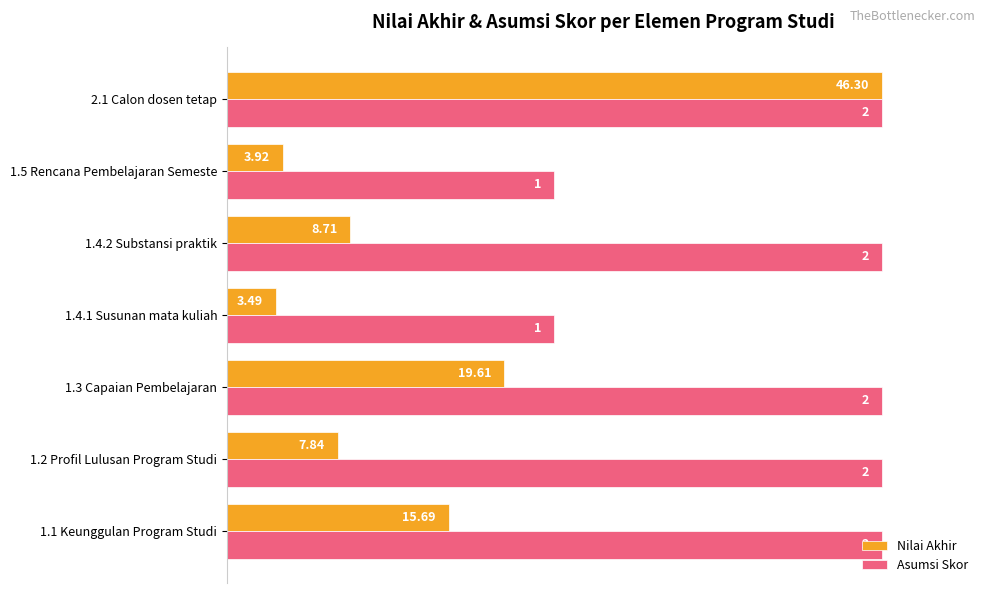

What are all the series names shown in the legend?

Nilai Akhir, Asumsi Skor